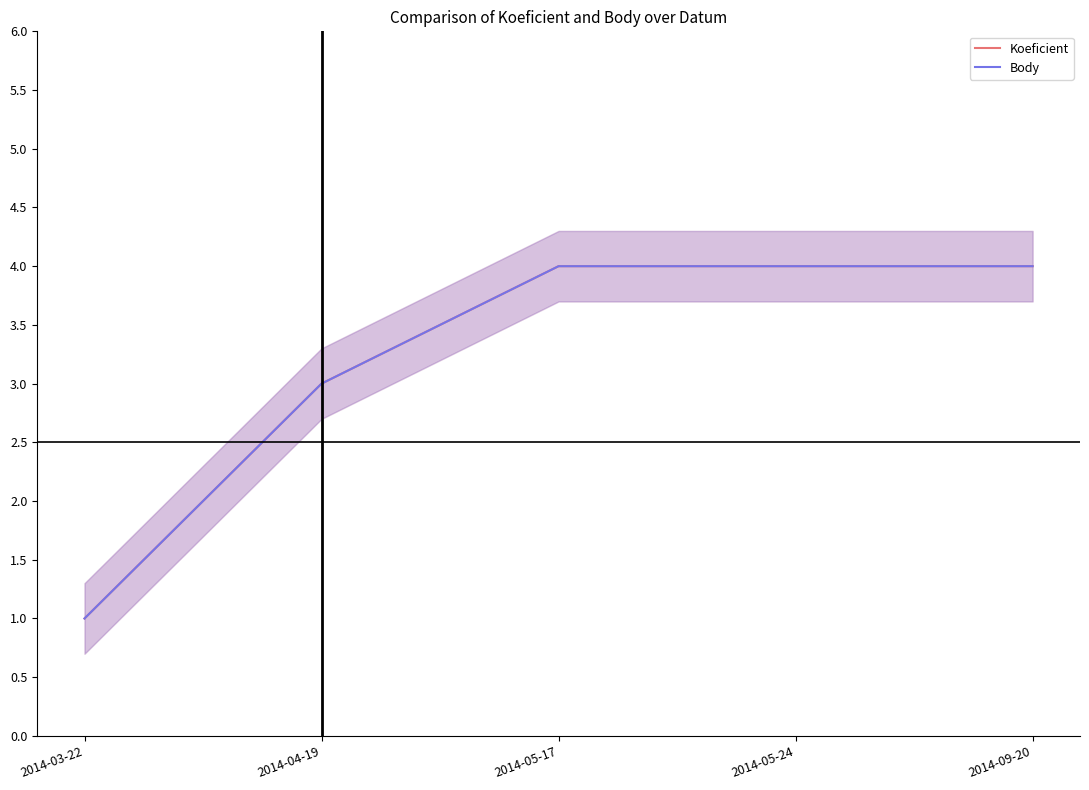

What is the sum of the Koeficient values at 2014-04-19 and 2014-03-22?

4